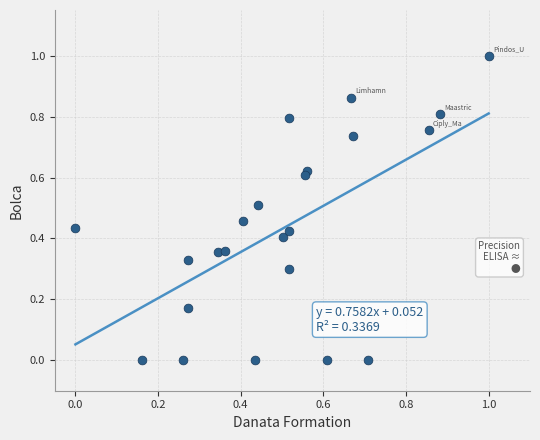

What is the range of Y values (max minus min)?

1.0